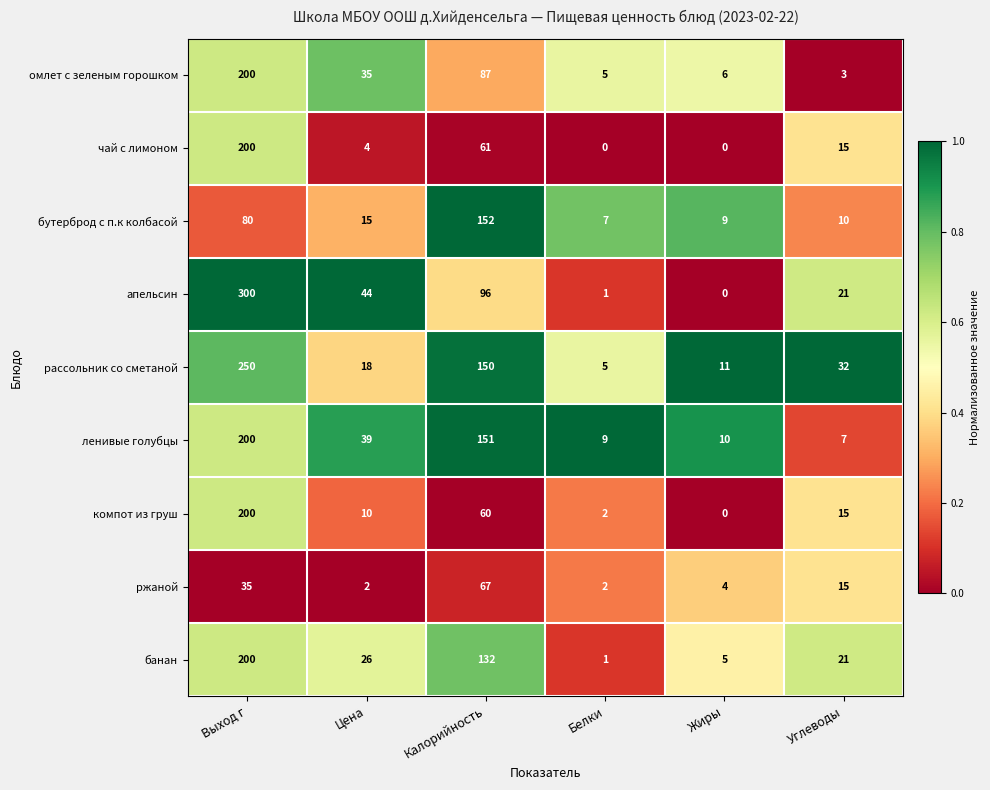

List the labels in order of компот из груш value, smallest first.

Жиры, Белки, Цена, Углеводы, Калорийность, Выход г